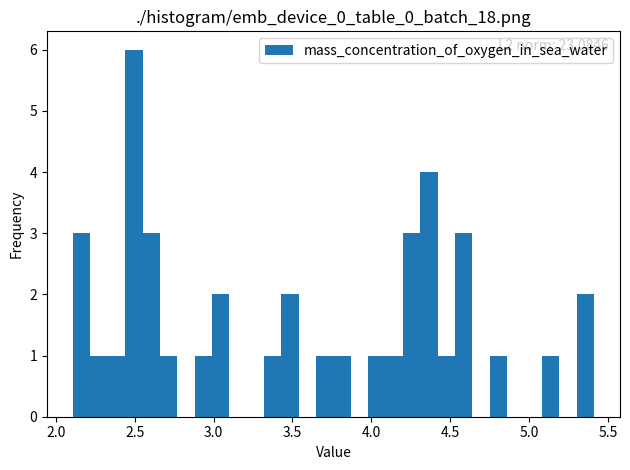

Around what value on the x-axis is the tallest bar? Give the approximate position of its centre, as read against the axis.

2.50